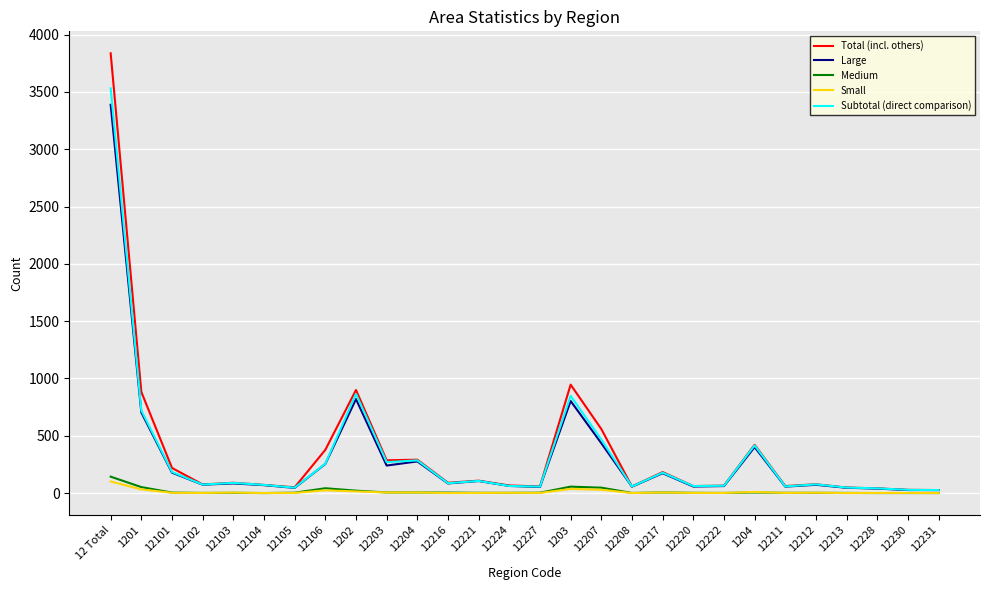

What is the difference between the maximum and second lowest values in the Medium series?

143